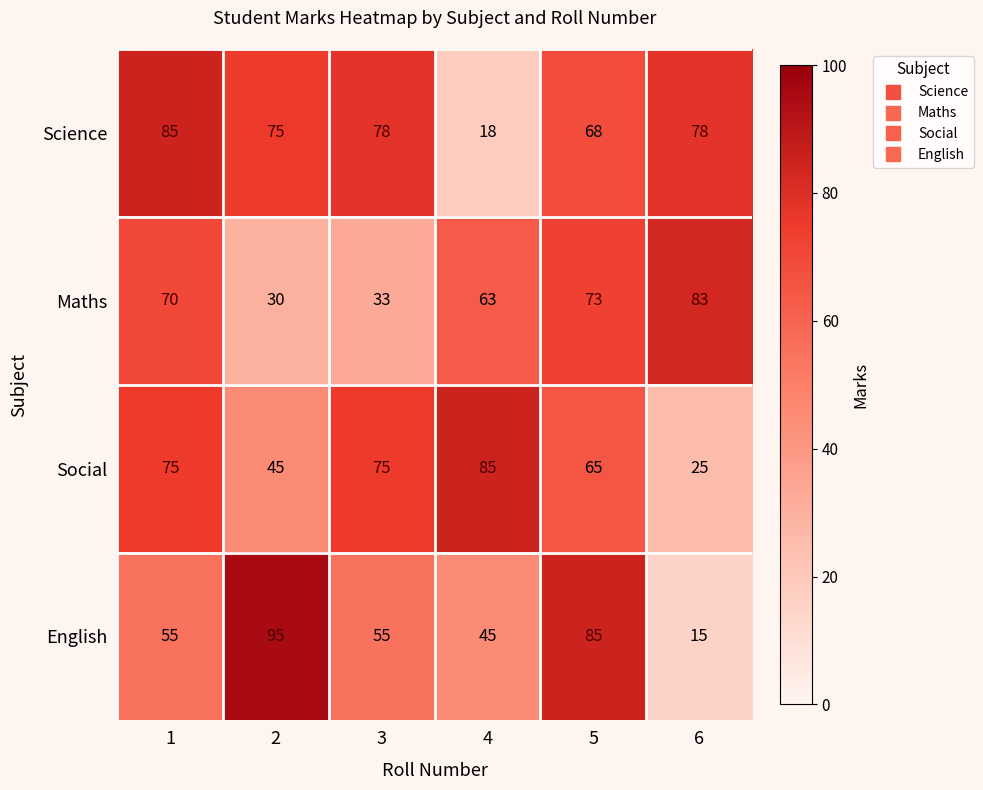

The English series shows 45 at 4. True or false?

True